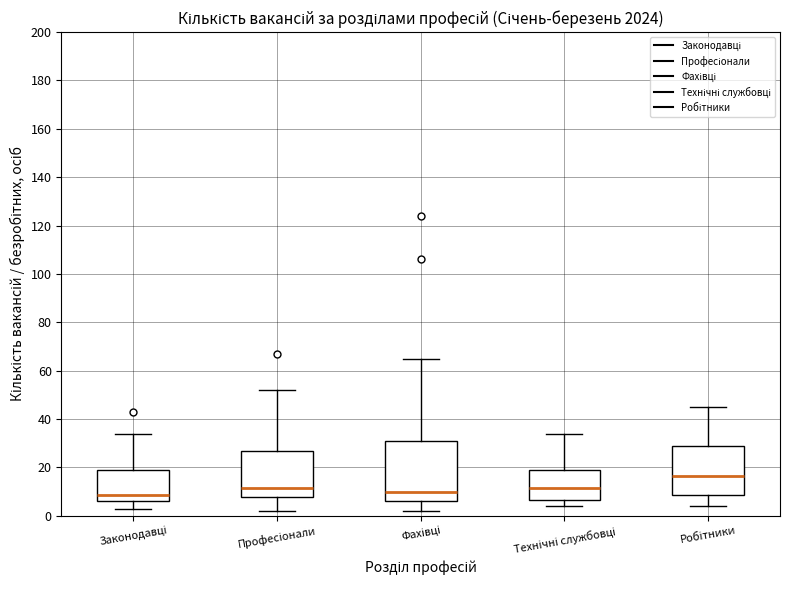

Where does the lower whisker of the box for Законодавці end on the y-axis? The values are not printed on the chart, so give them approximately, as read against the axis.

4